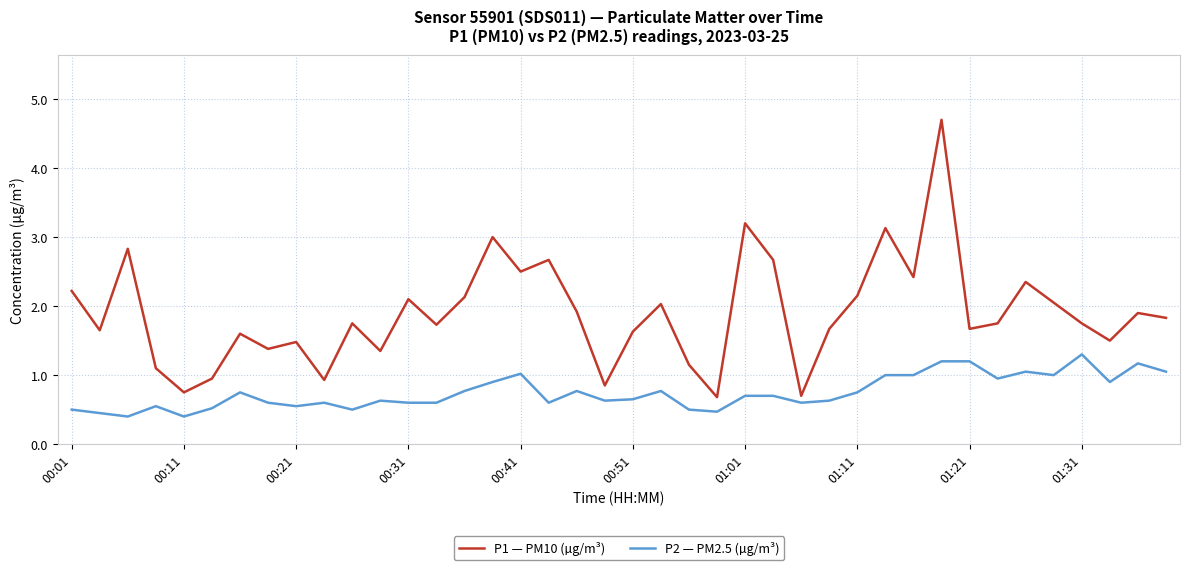

Rank the series by their average value, from lowest to highest.

P2 — PM2.5 (µg/m³), P1 — PM10 (µg/m³)